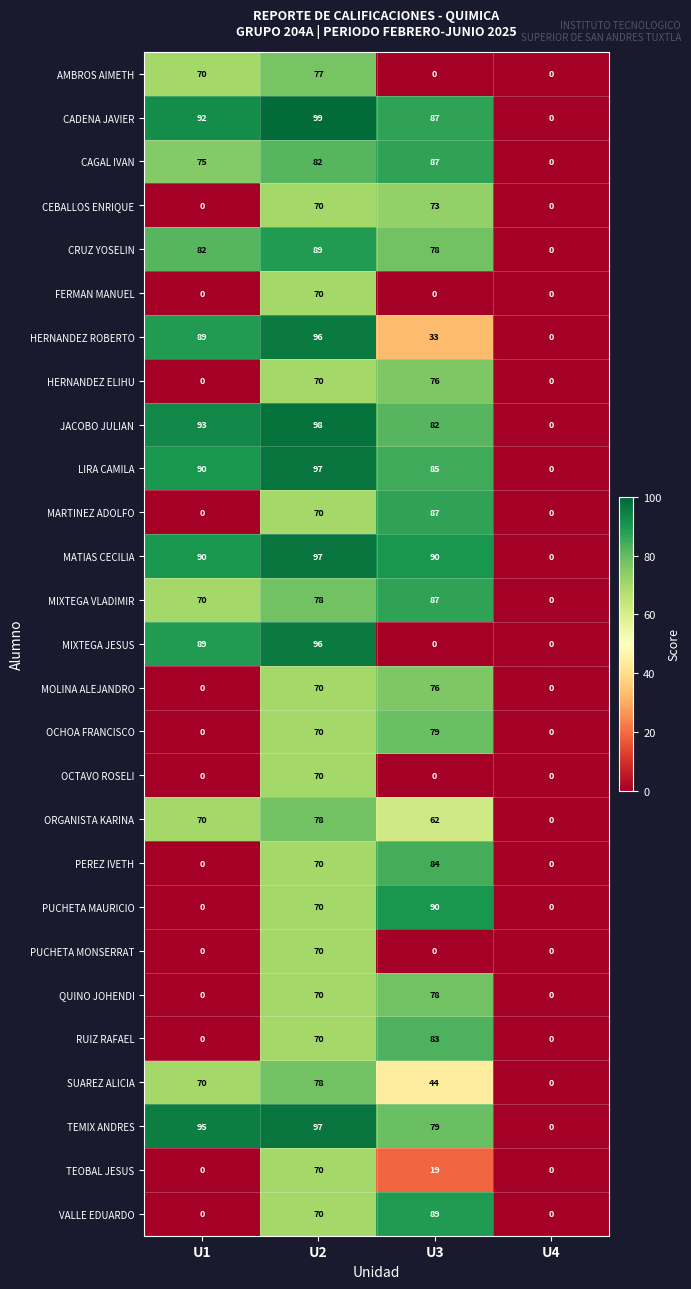

What is the total value across all series at U2?

2142